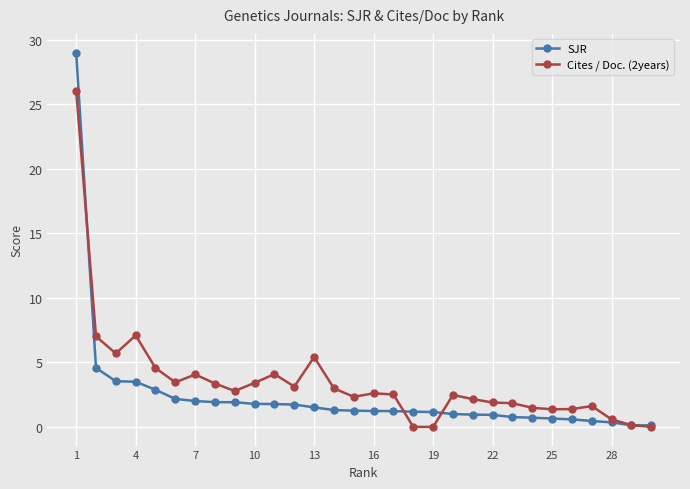

What is the maximum value shown in the chart?

29.0